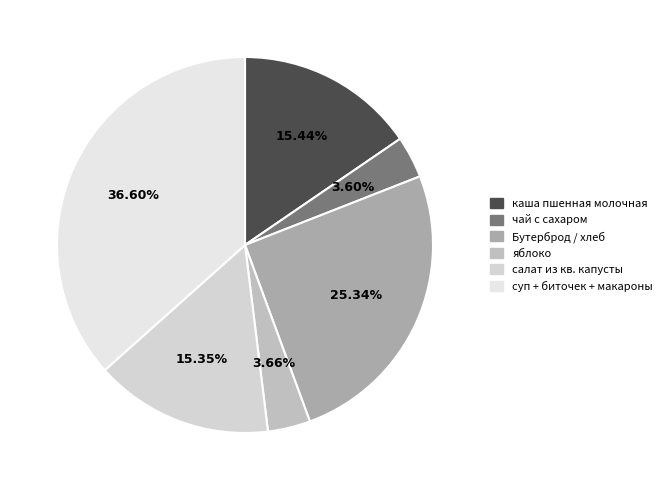

Does any single category account for the majority?

No